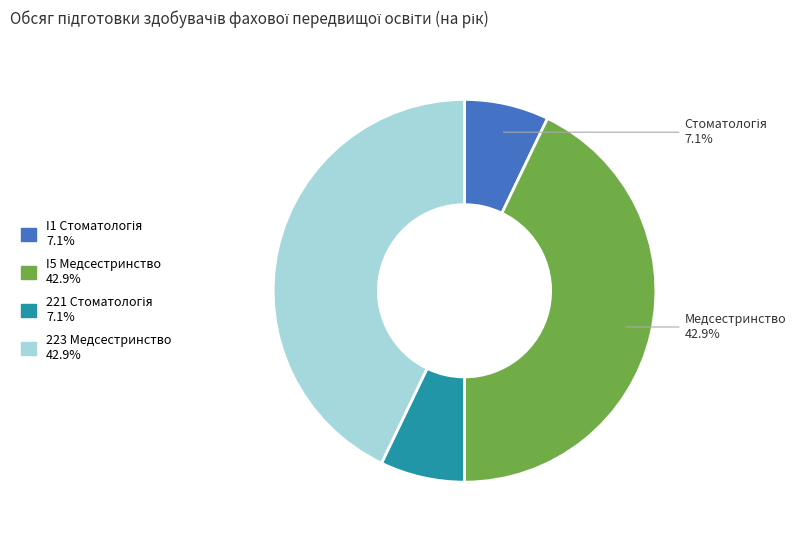

What portion of the pie excludes I5 Медсестринство?

57.1%